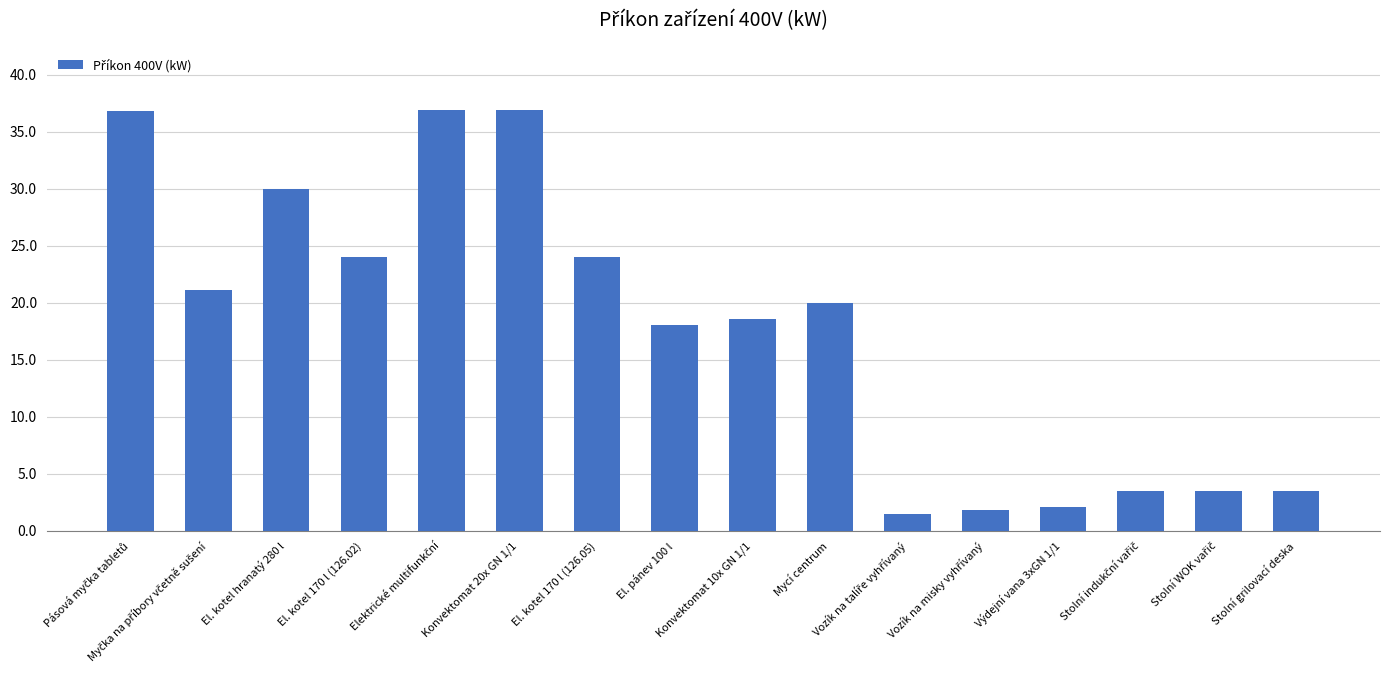

What is the average value?

17.6